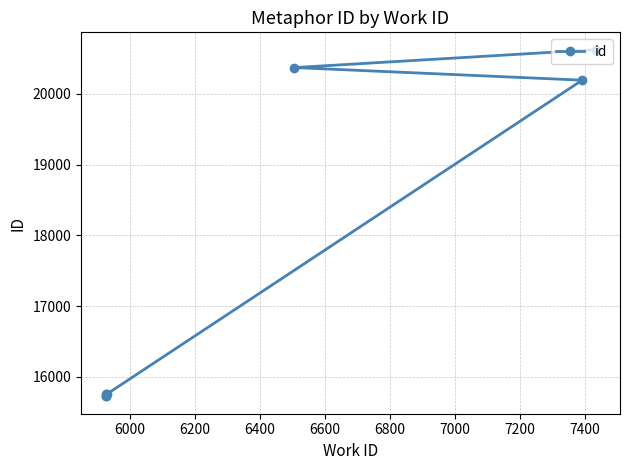

How many lines are shown in the chart?

1